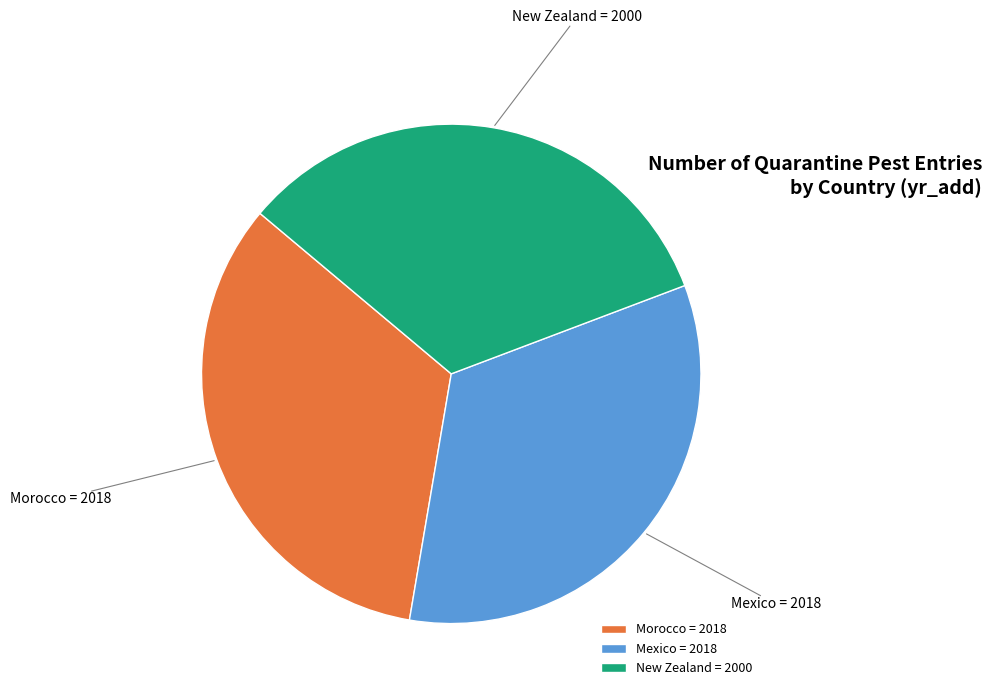

What is the ratio of the value at Mexico to the value at Morocco?

1.0